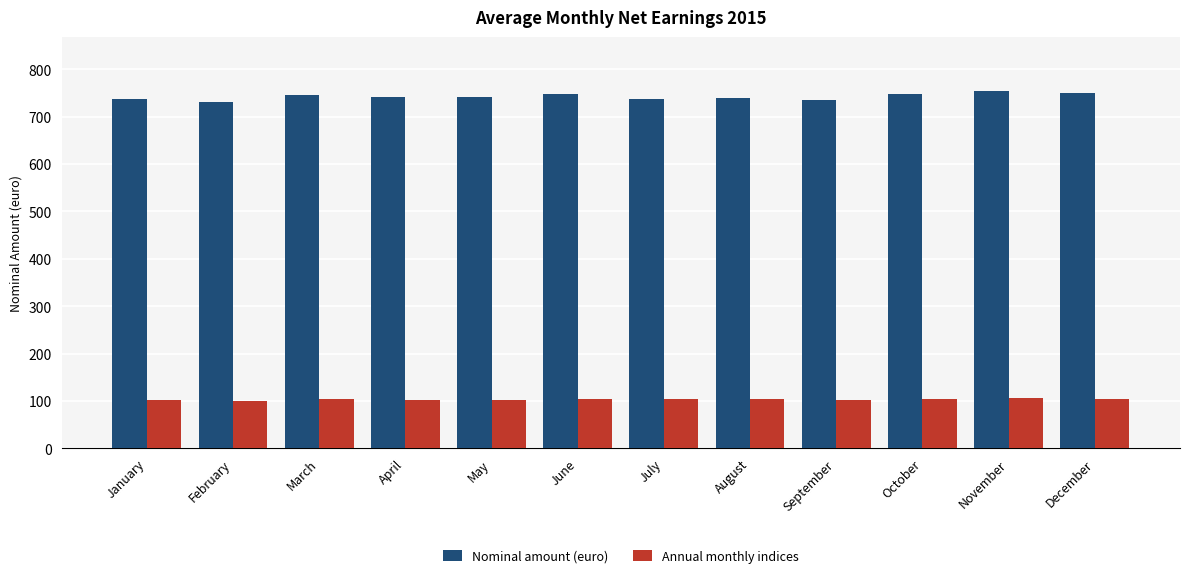

Which series has the largest total across all categories?

Nominal amount (euro)